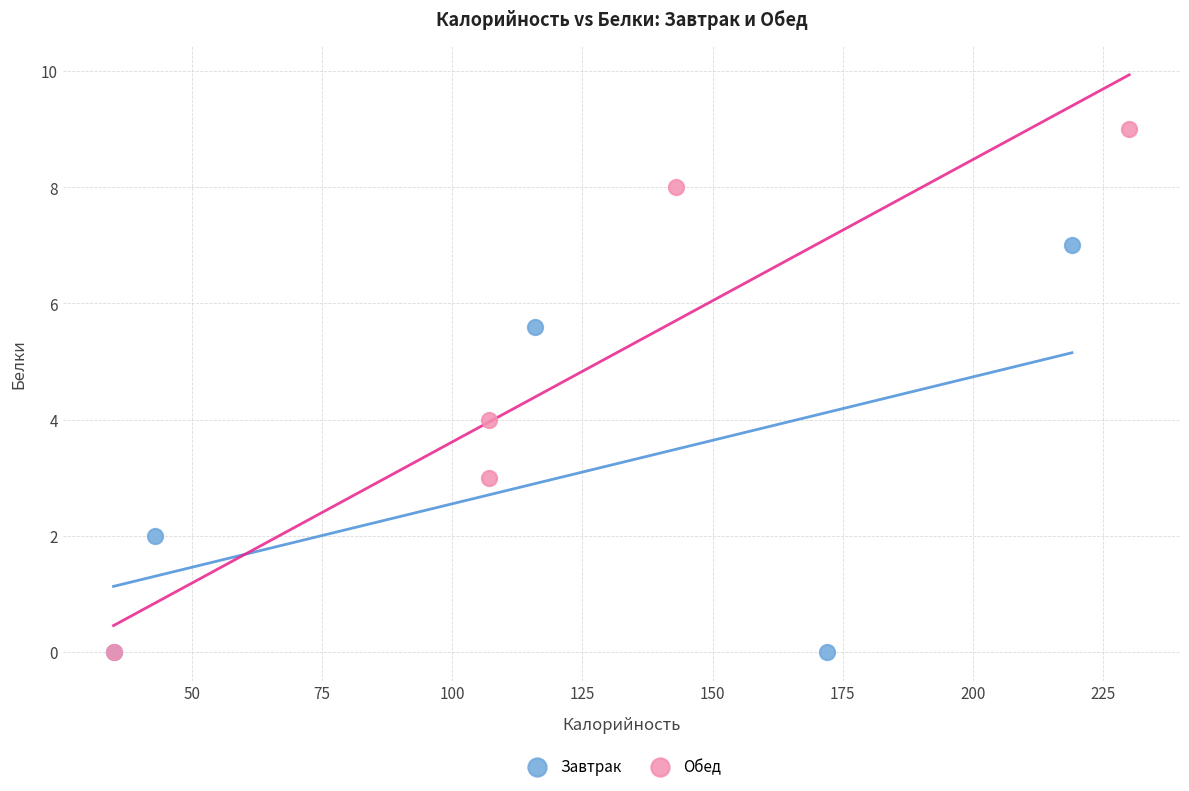

Which series contains the highest Y value?

Обед